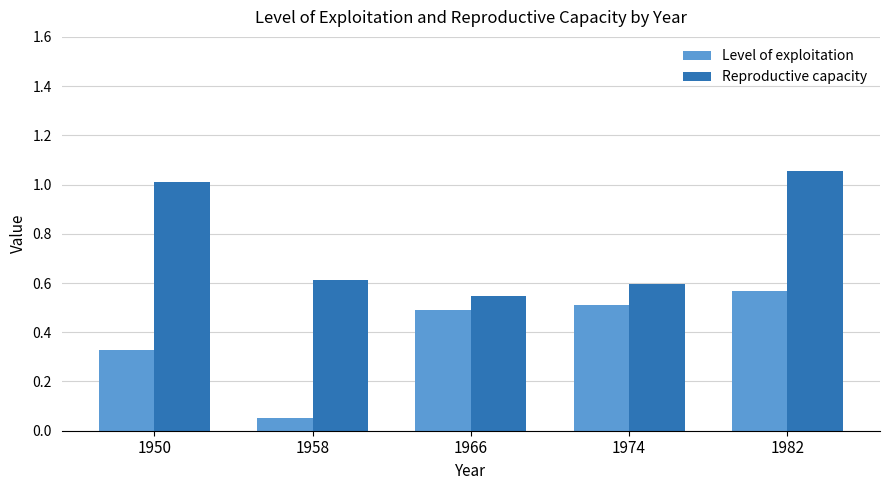

Is it true that Level of exploitation equals 0.5 at 1966?

True